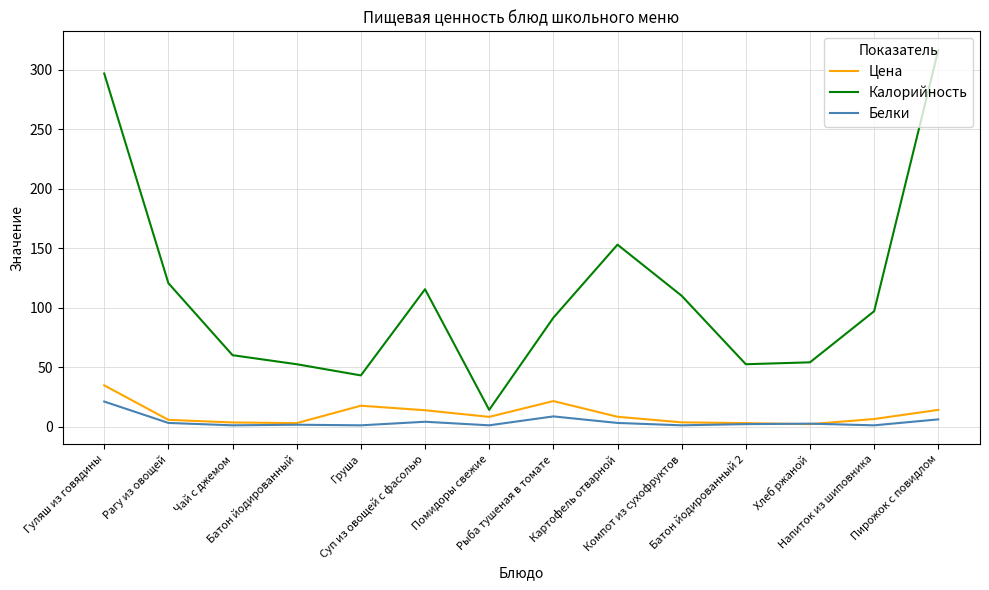

True or false: Калорийность and Цена cross at least once.

False